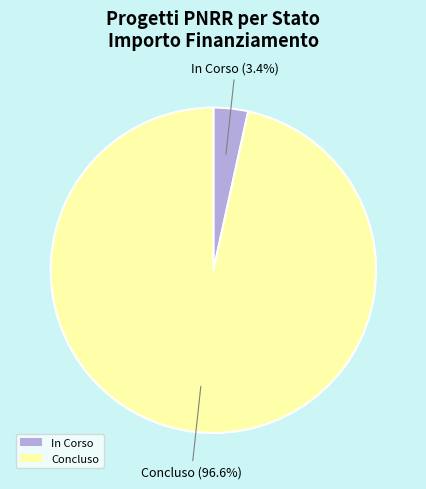

Is it true that In Corso is 91% of the pie?

False